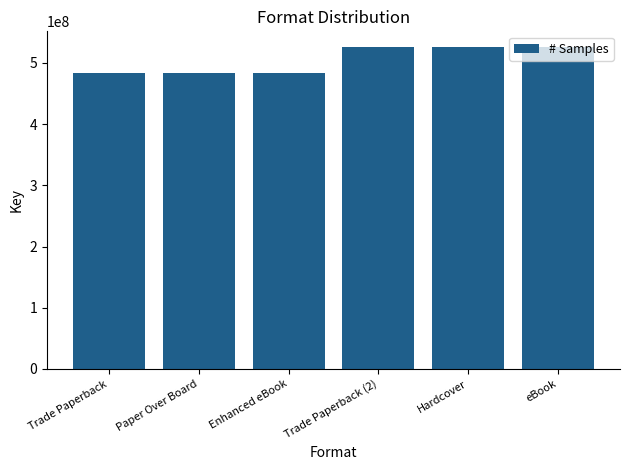

Reading left to right, list all the values displayed in this chart.

Trade Paperback=483714252	Paper Over Board=483714252	Enhanced eBook=483714252	Trade Paperback (2)=525372757	Hardcover=525372757	eBook=525372757